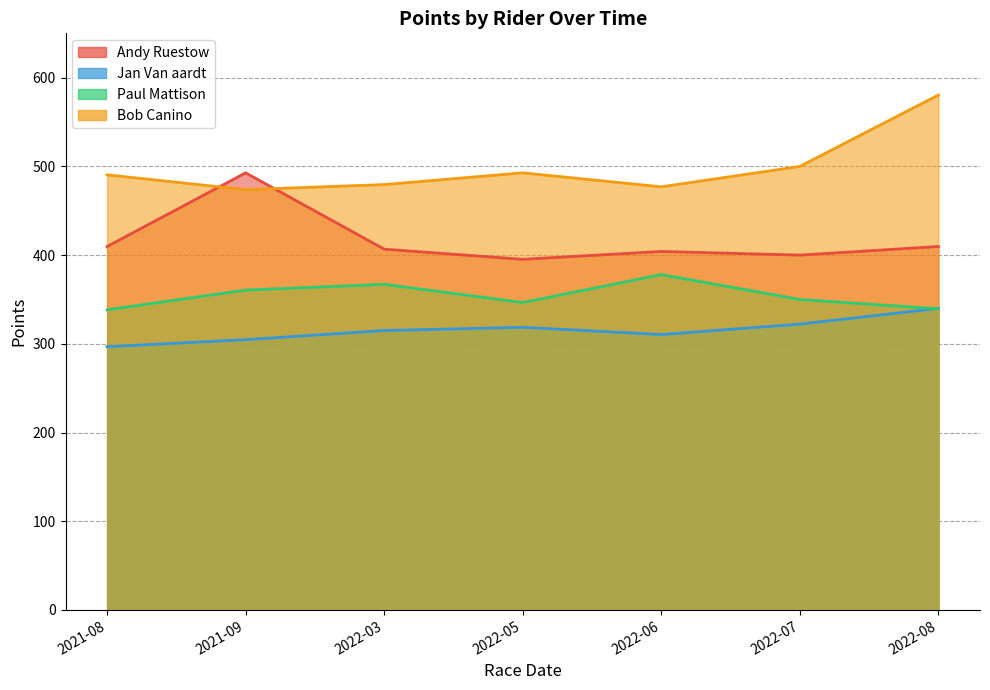

Reading left to right, what are all the values shown in this chart?

Andy Ruestow: 2021-08=409.7	2021-09=492.8	2022-03=406.7	2022-05=395.3	2022-06=404.1	2022-07=400.0	2022-08=409.7
Jan Van aardt: 2021-08=296.8	2021-09=304.7	2022-03=315.0	2022-05=318.7	2022-06=310.5	2022-07=322.2	2022-08=340.0
Paul Mattison: 2021-08=338.3	2021-09=360.6	2022-03=367.1	2022-05=346.6	2022-06=378.0	2022-07=350.0	2022-08=339.5
Bob Canino: 2021-08=490.5	2021-09=473.8	2022-03=479.5	2022-05=492.8	2022-06=477.0	2022-07=500.0	2022-08=580.5